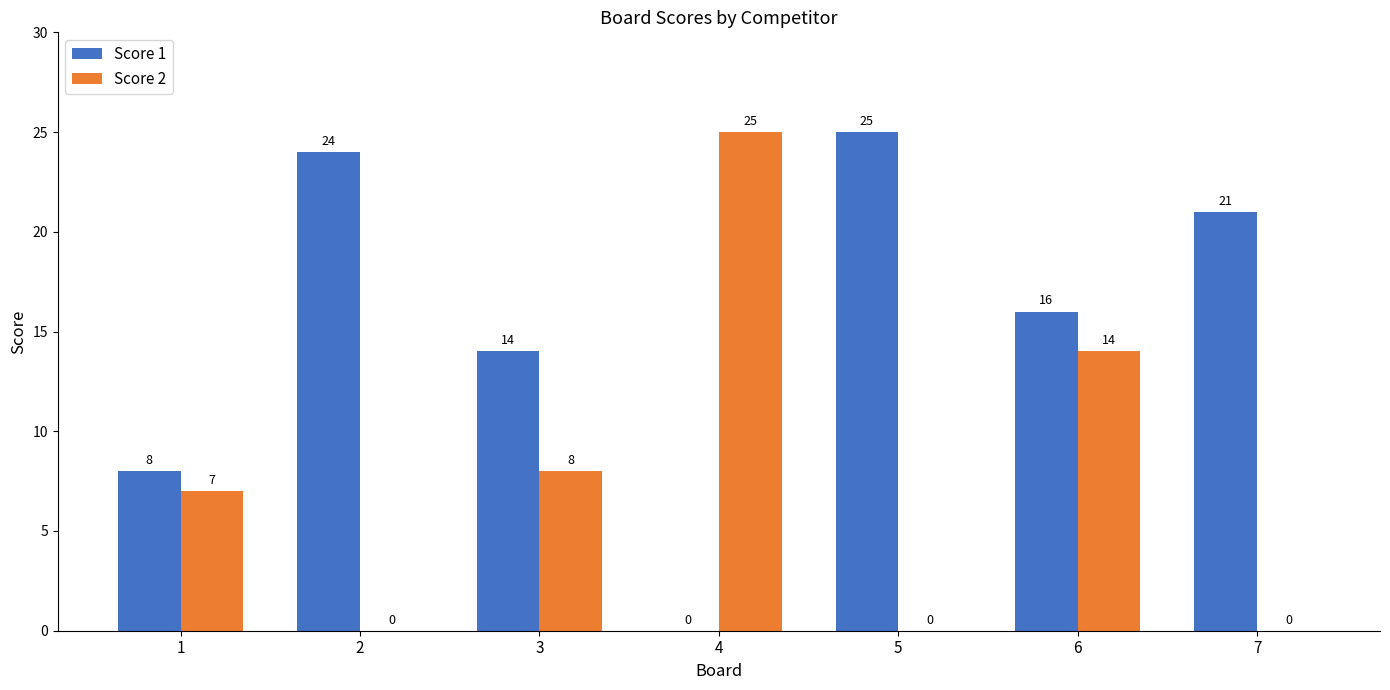

What is the maximum value shown in the chart?

25